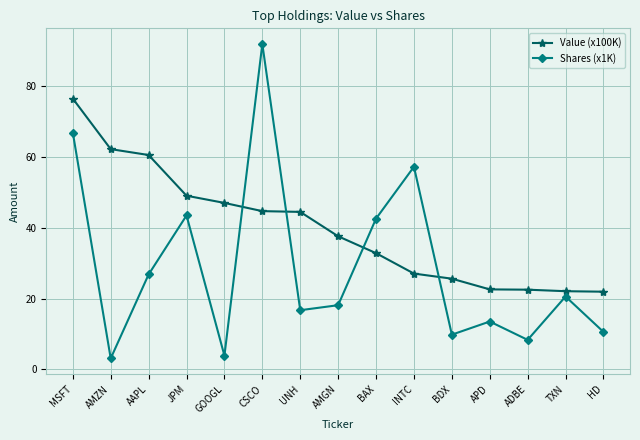

Which series ends up on top after the final intersection of Value (x100K) and Shares (x1K)?

Value (x100K)